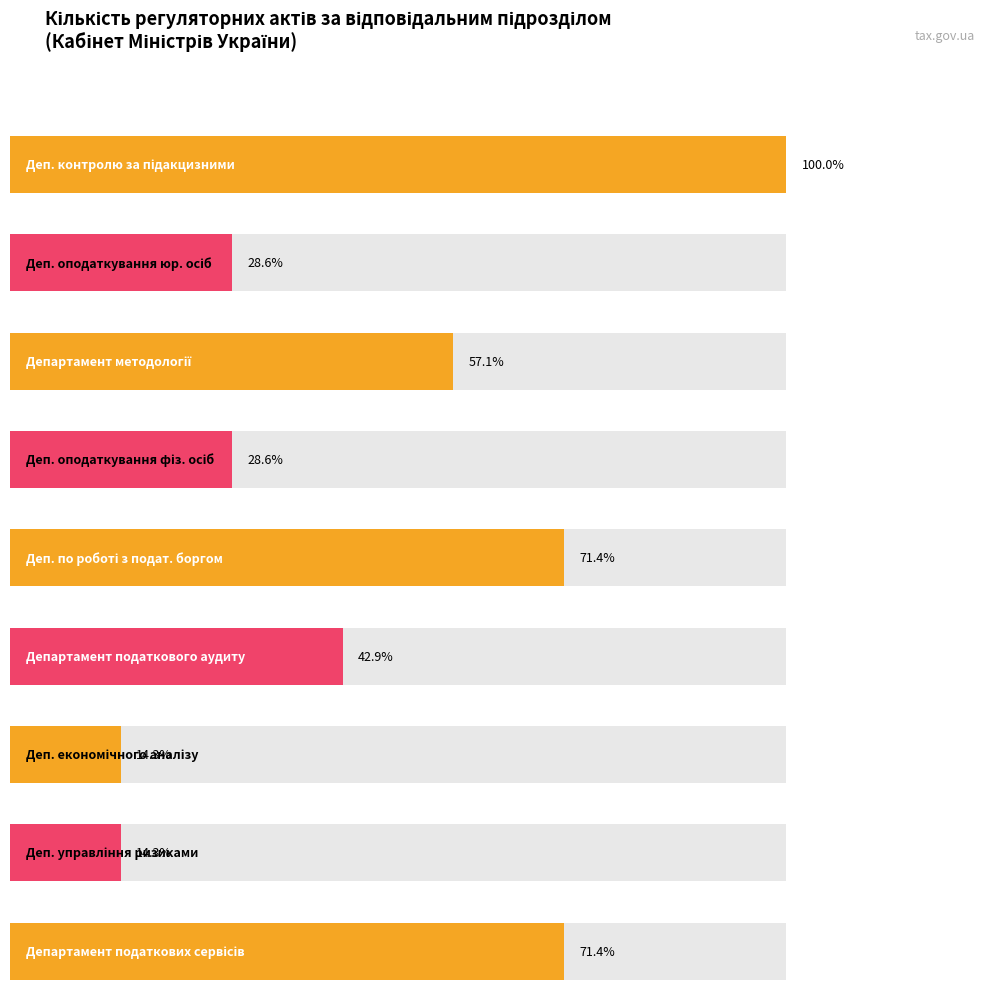

Approximately how many times larger is the value at Департамент методології compared to Департамент управління ризиками?

4.0